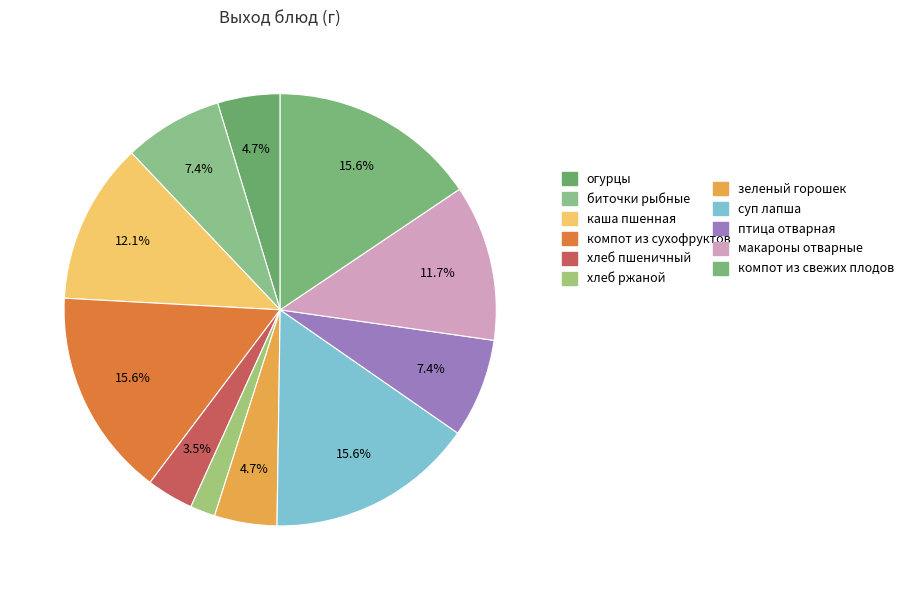

Count the number of slices in the pie.

11